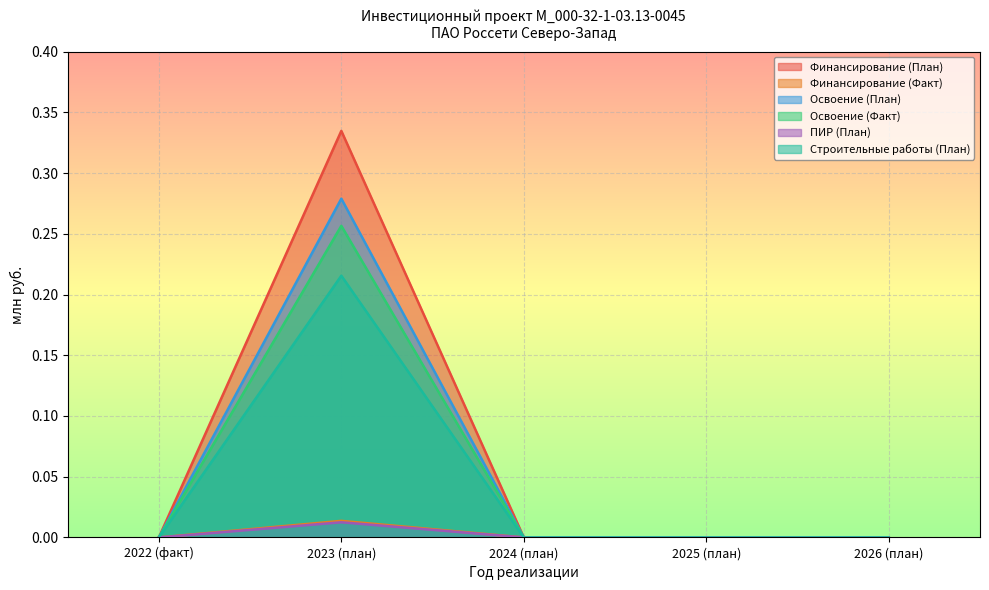

The Освоение (План) series shows 0.0 at 2026 (план). True or false?

True